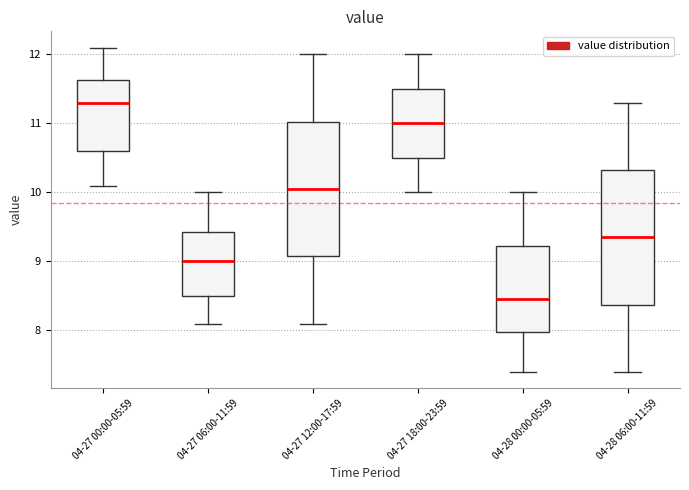

Which box has the lowest median line?

04-28 00:00-05:59